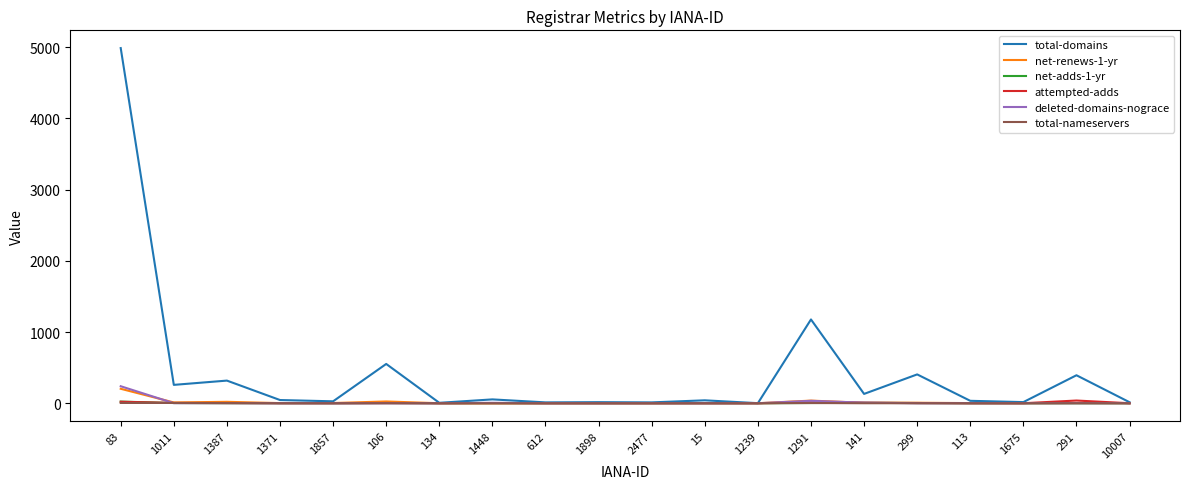

What is the sum of the total-domains values at 1387 and 1448?

372